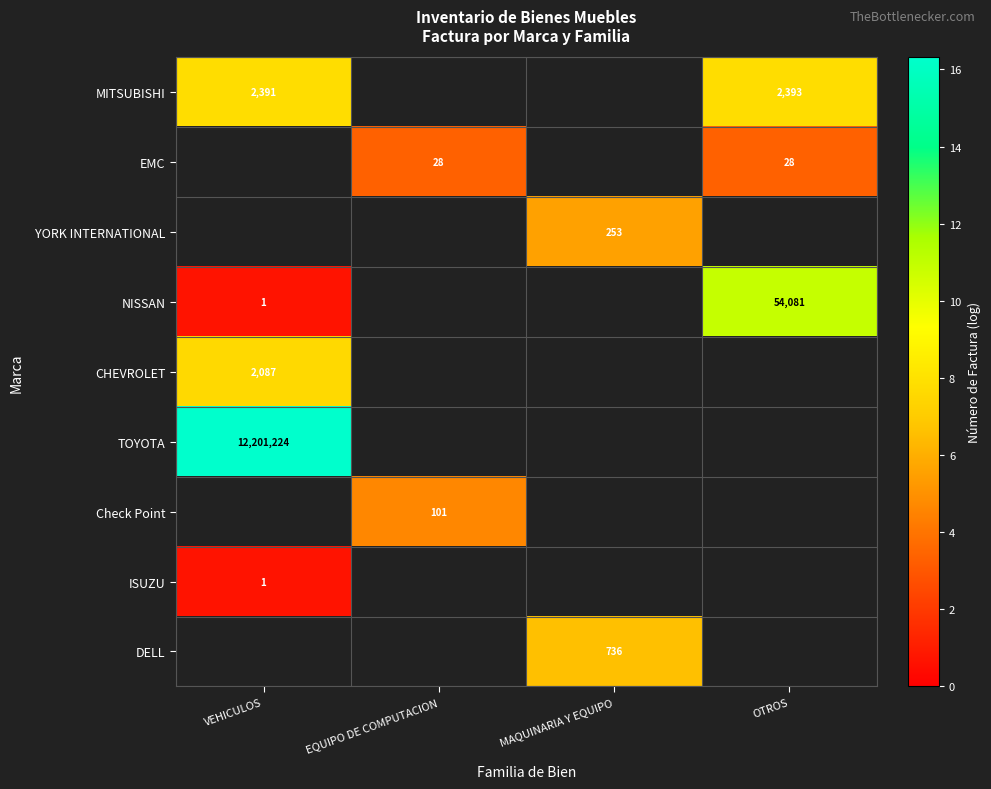

Where is ISUZU nearest to the value 0?

VEHICULOS